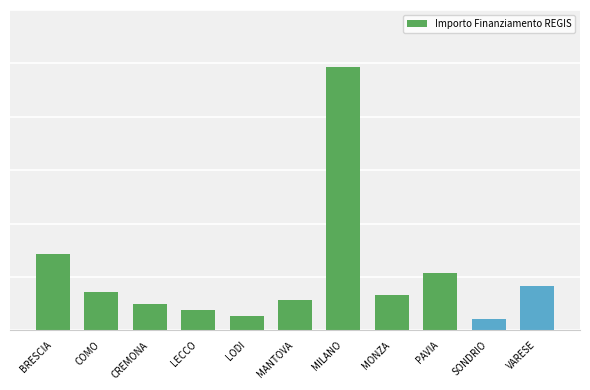

List the labels in order of value, largest first.

MILANO, BRESCIA, PAVIA, VARESE, COMO, MONZA, MANTOVA, CREMONA, LECCO, LODI, SONDRIO